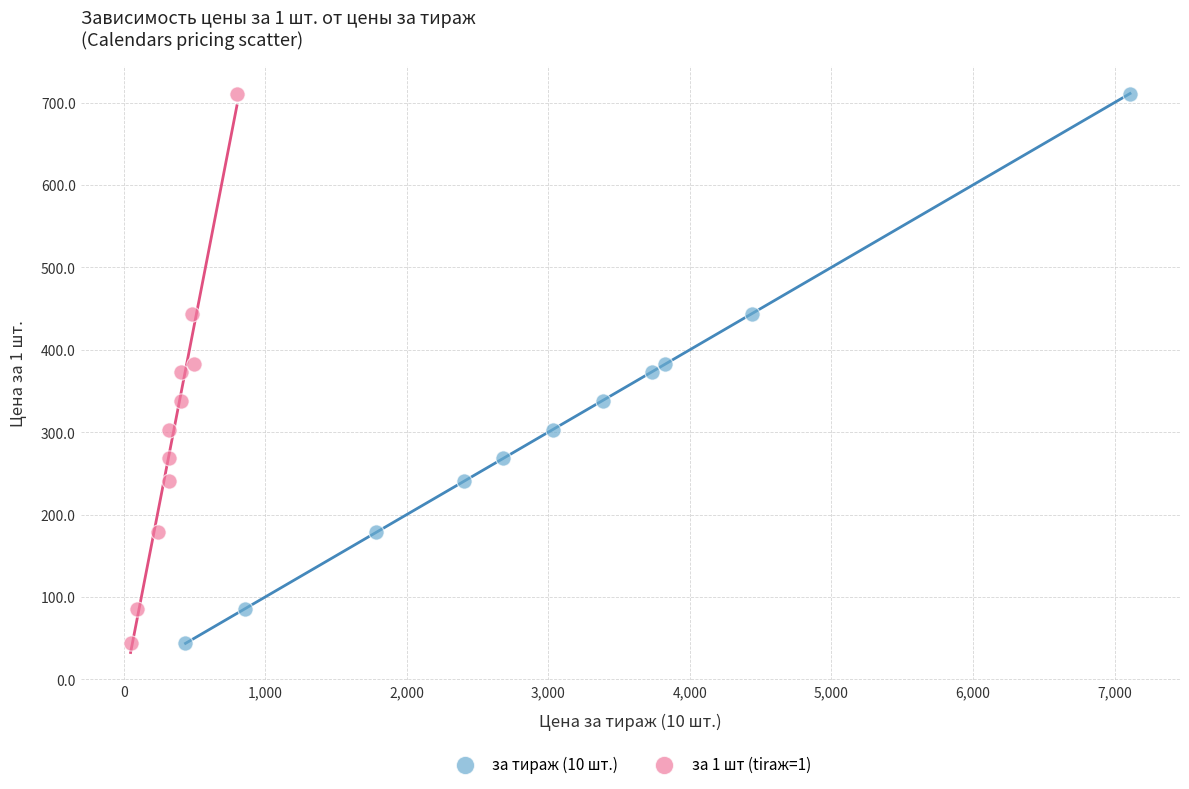

What are all the series names shown in the legend?

за тираж (10 шт.), за 1 шт (tiraж=1)